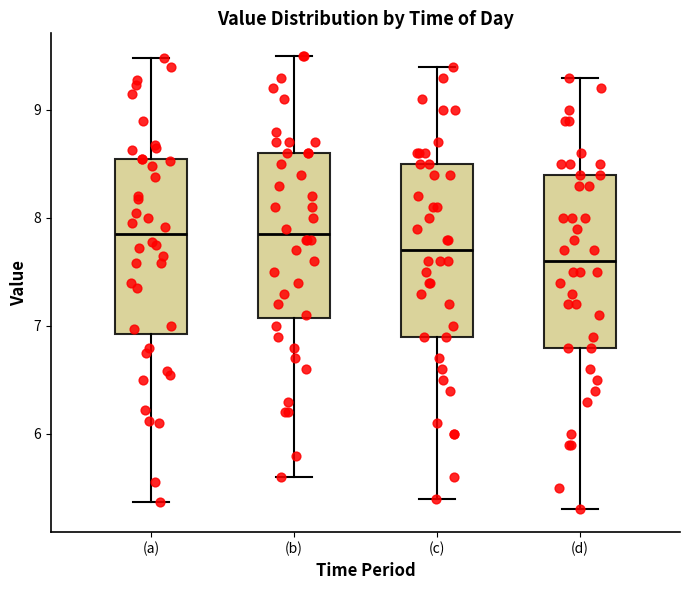

Reading left to right, read every box against the y-axis: the position of its median line, the range the box covers, and the ends of its whiskers. The values are not printed on the chart, so give them approximately, as read against the axis.

(a): median 7.9, box 6.9 to 8.6, whiskers 5.4 to 9.5
(b): median 7.9, box 7.1 to 8.6, whiskers 5.6 to 9.5
(c): median 7.7, box 6.9 to 8.5, whiskers 5.4 to 9.4
(d): median 7.6, box 6.8 to 8.4, whiskers 5.3 to 9.3